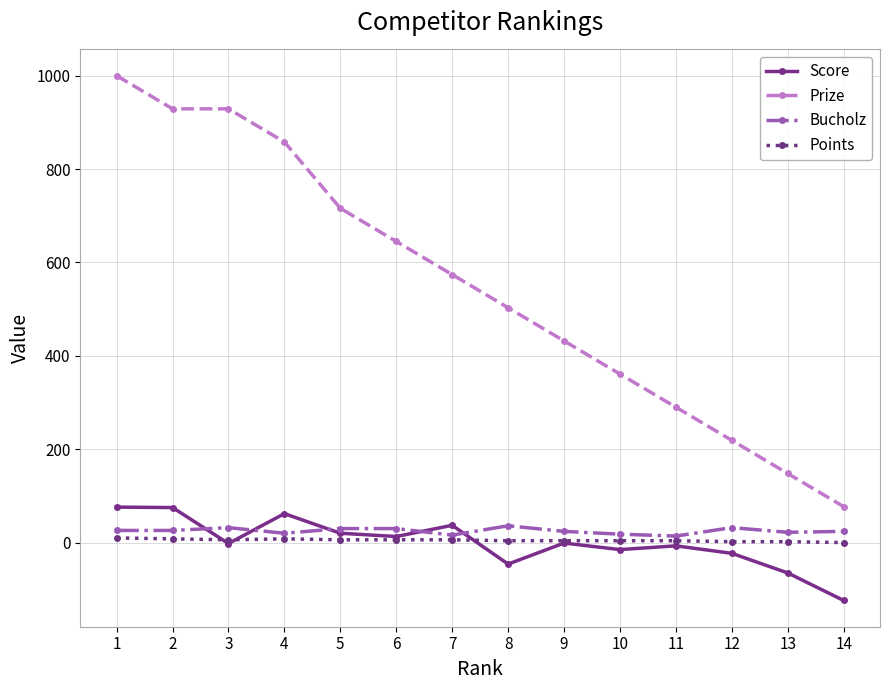

The value of Score at 2 is 28. True or false?

False